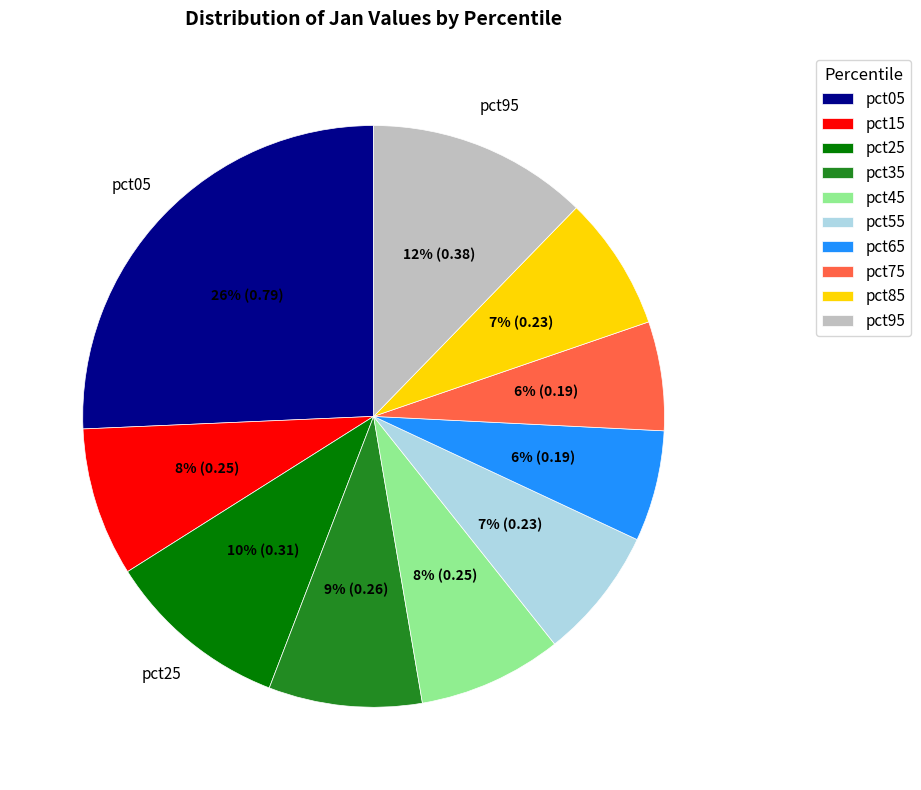

How many segments does this pie chart have?

10